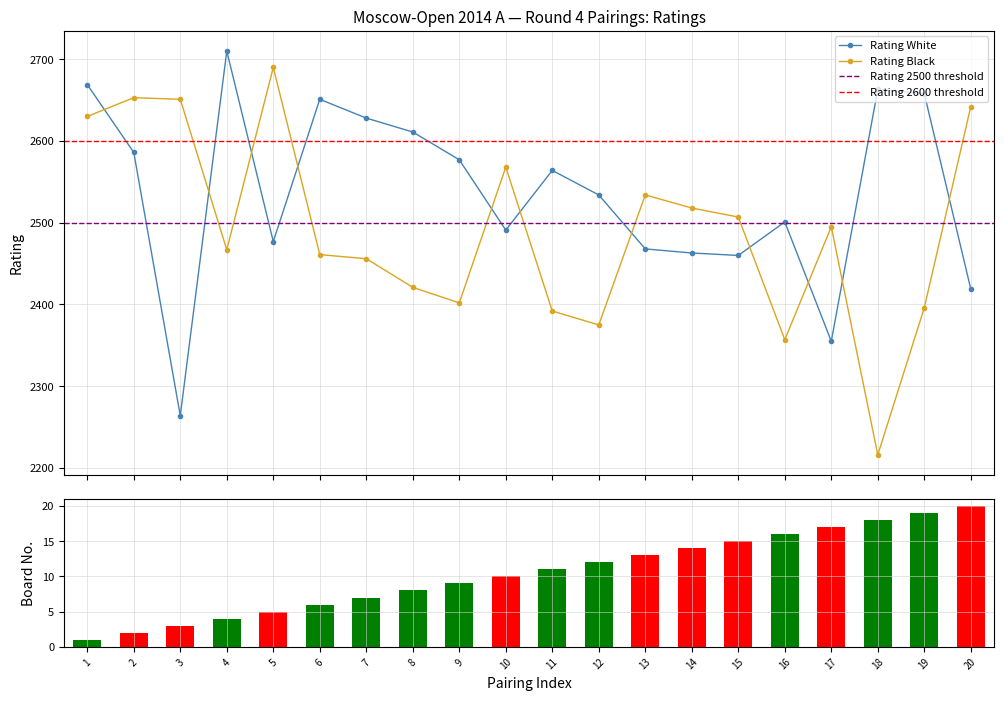

True or false: Rating Black has a value of 3312 at 17.

False